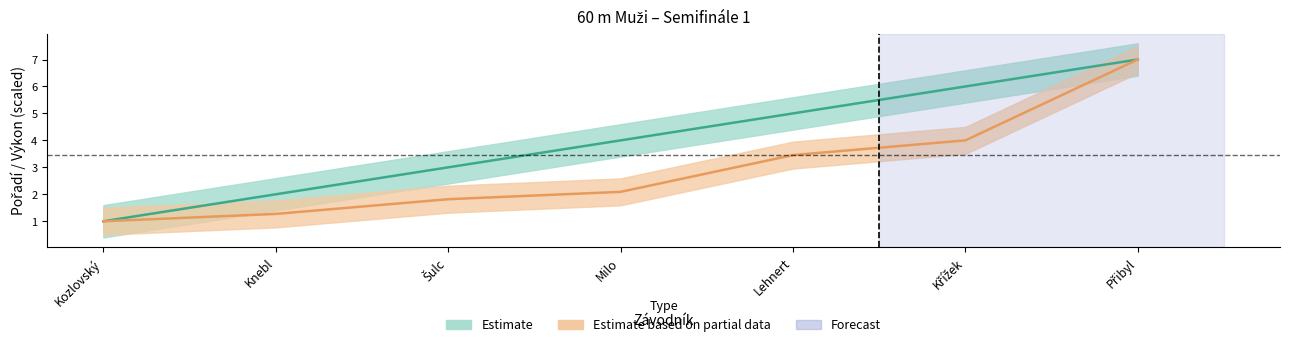

How many data points in Výkon are less than 2?

3